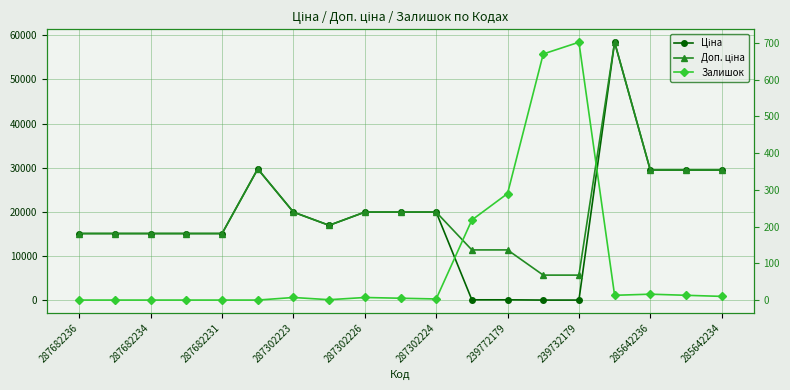

How many data points in Ціна are less than 16976?

9